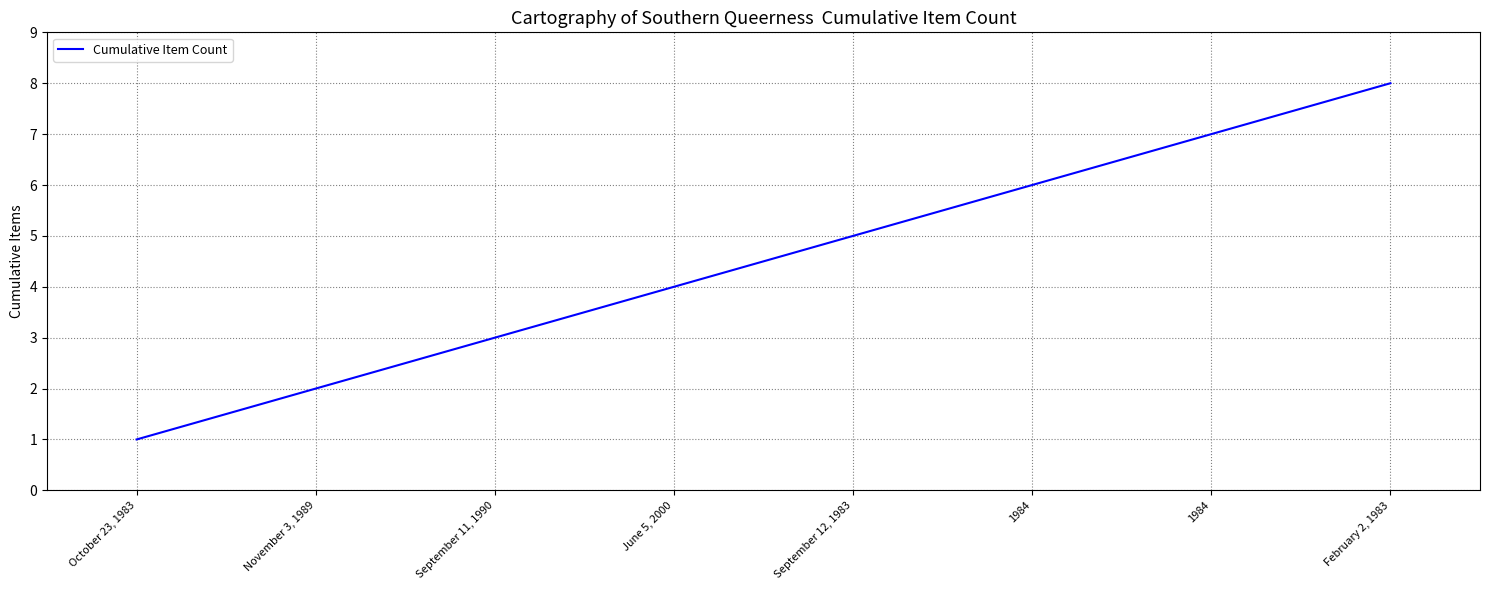

Rank the categories by value from highest to lowest.

February 2, 1983, 1984, 1984, September 12, 1983, June 5, 2000, September 11, 1990, November 3, 1989, October 23, 1983